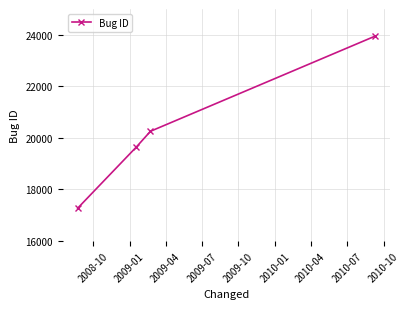

True or false: there are more than 2 points higher than both neighbors.

False